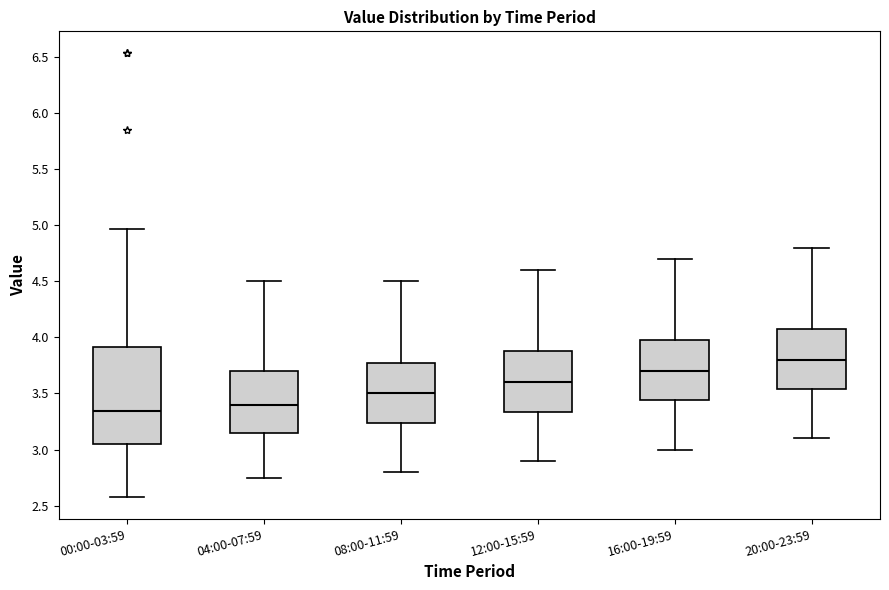

Which box has the lowest median line?

00:00-03:59